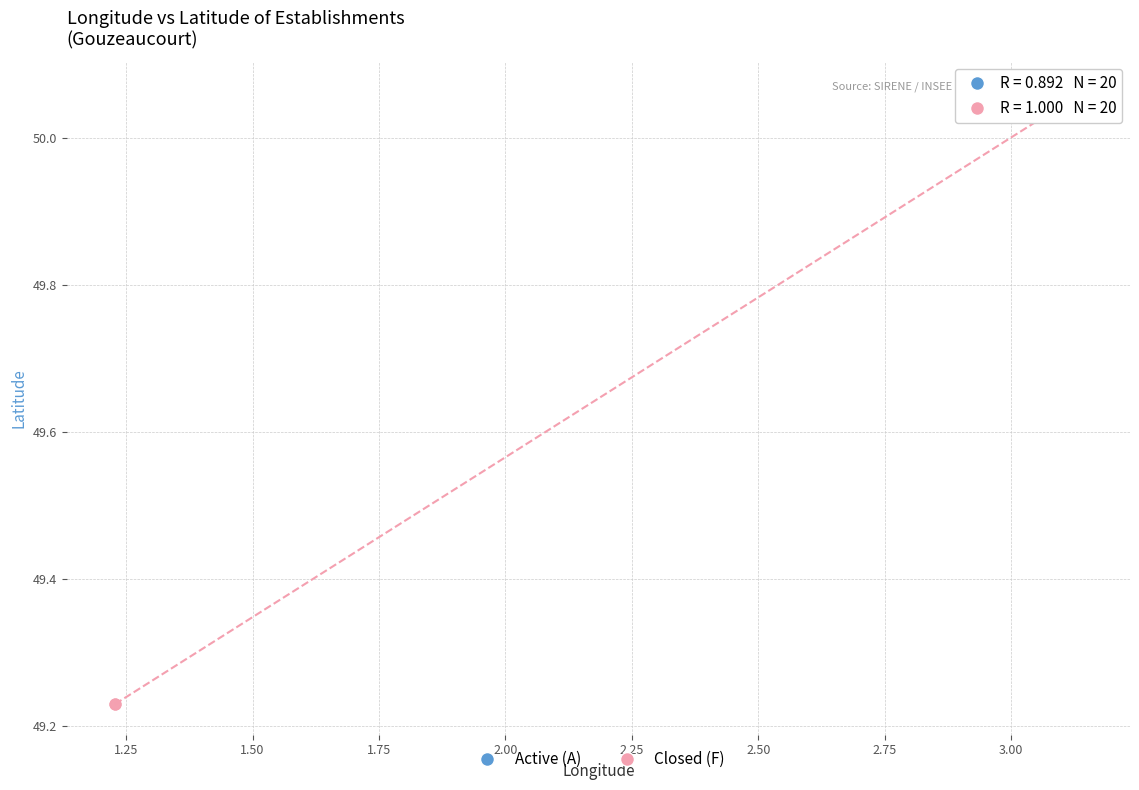

Which series has the widest spread of Y values?

Closed (F)